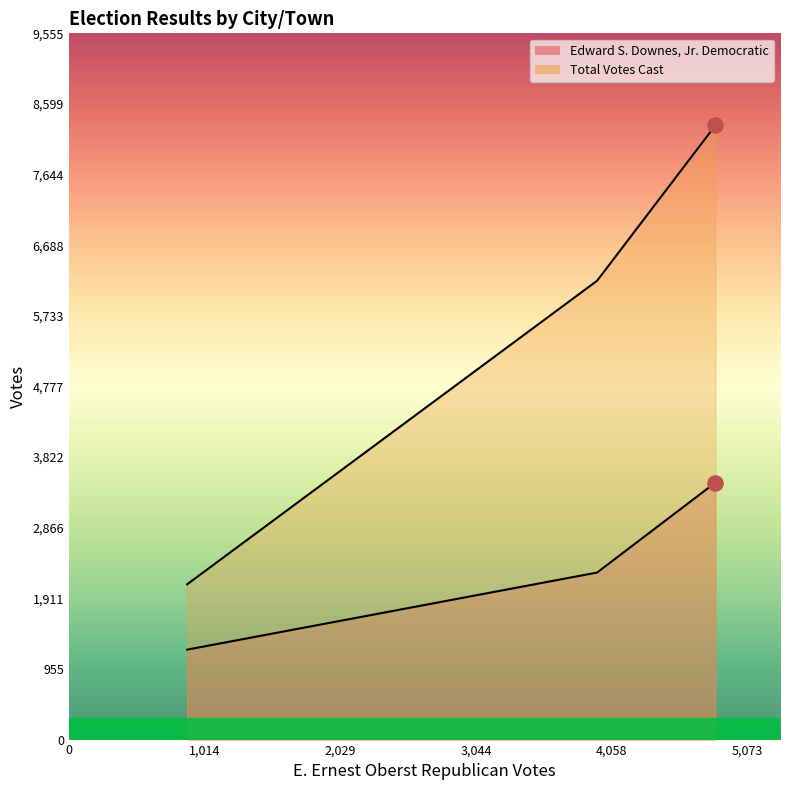

Which series reaches the maximum Y coordinate?

Total Votes Cast